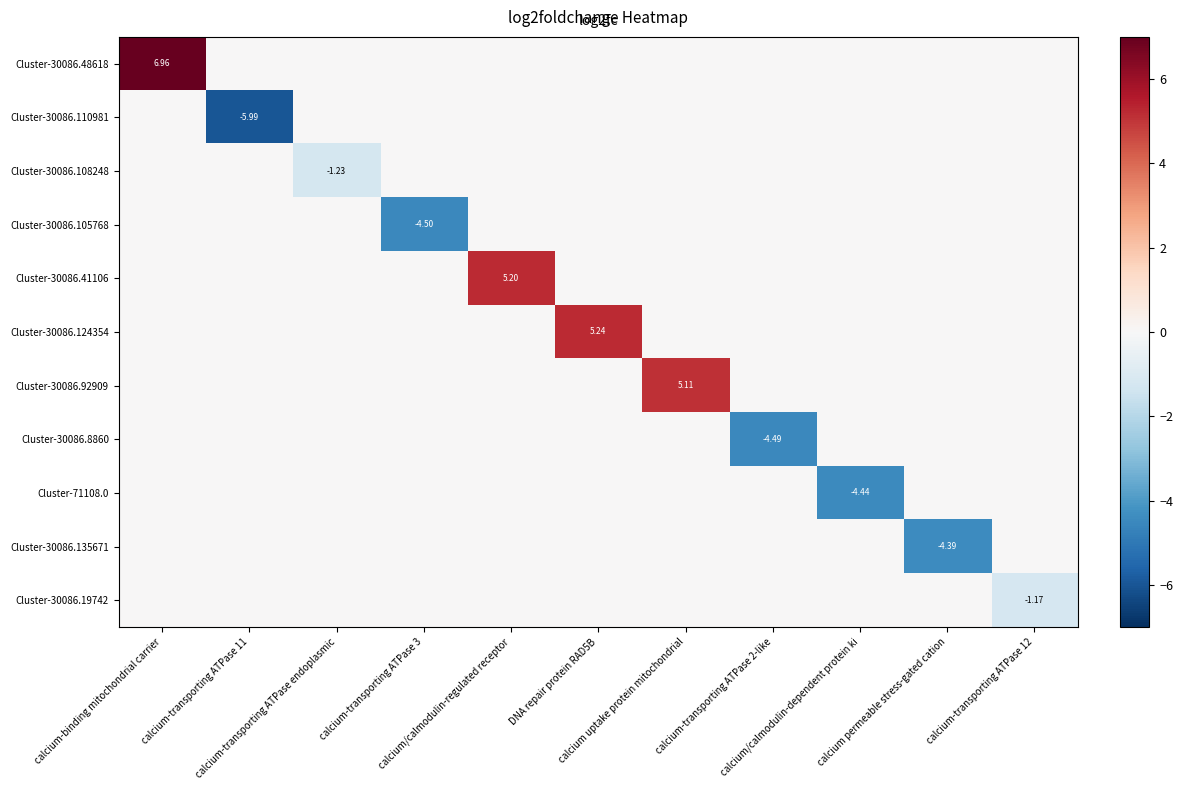

At how many categories does at least one series exceed -4?

11